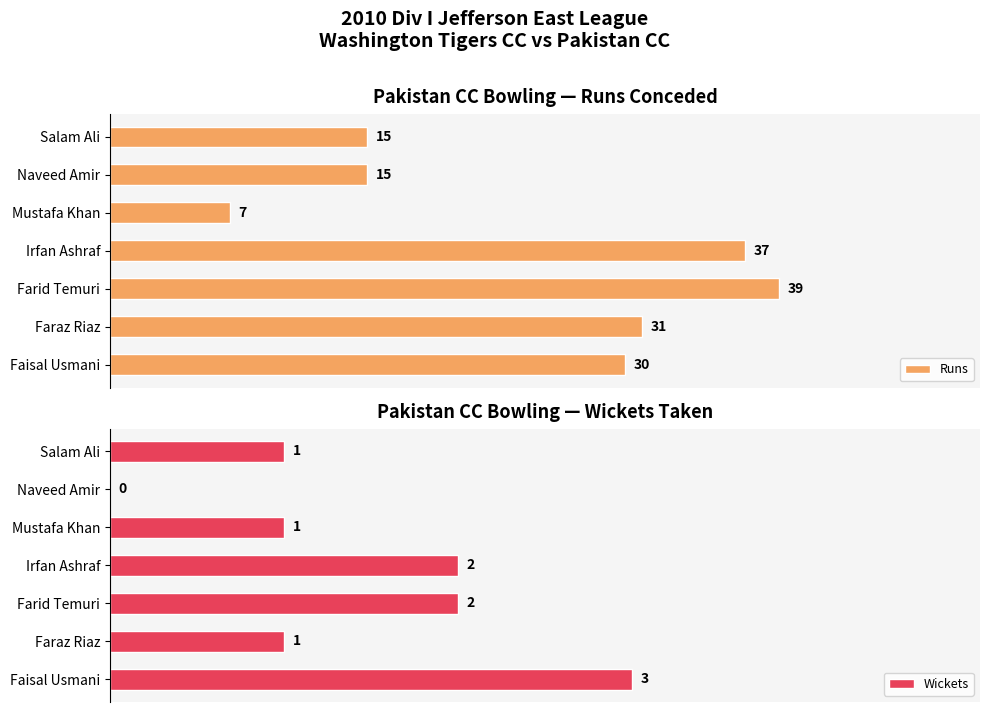

At which label is Runs closest to 23?

Faisal Usmani